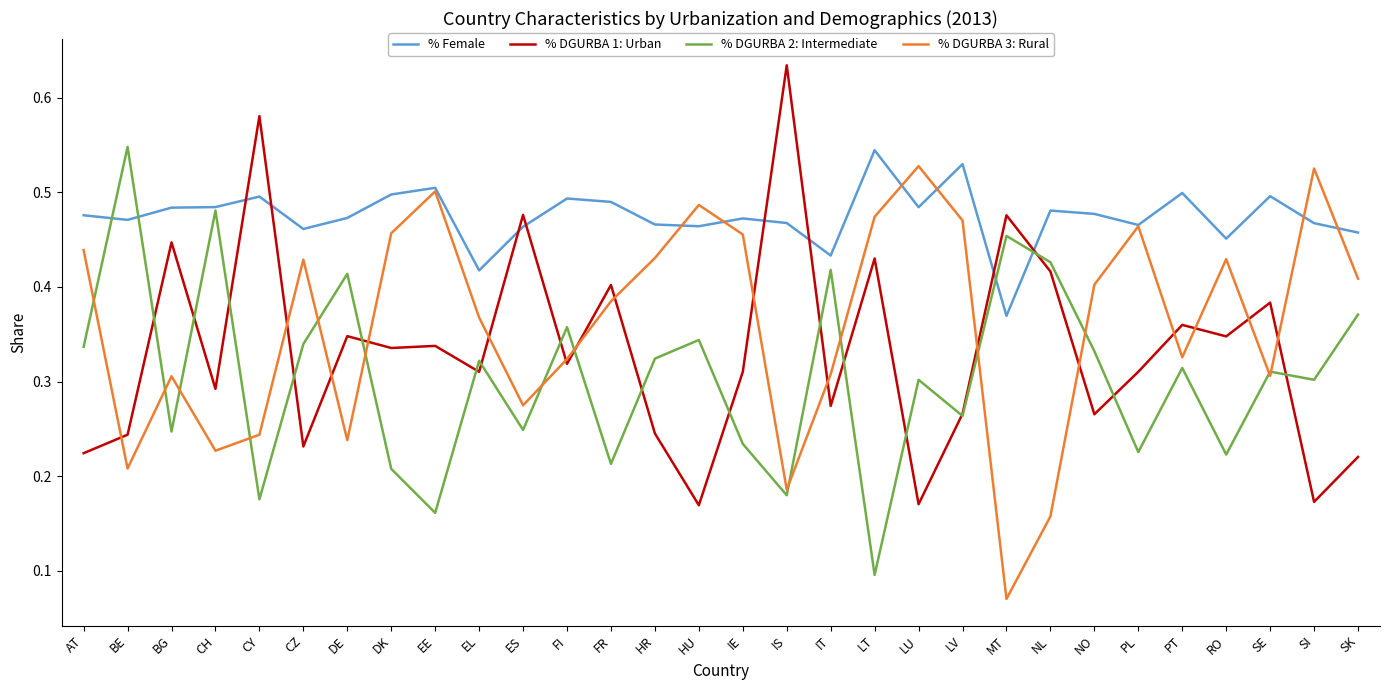

Which series has the largest total across all categories?

% Female